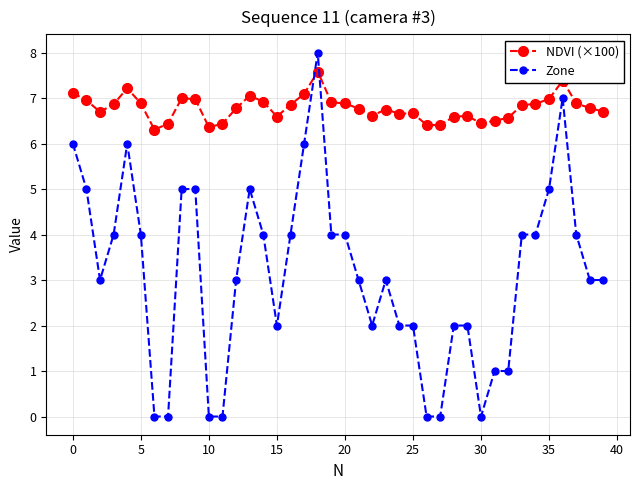

List the series in order of their peak value, lowest first.

NDVI (×100), Zone